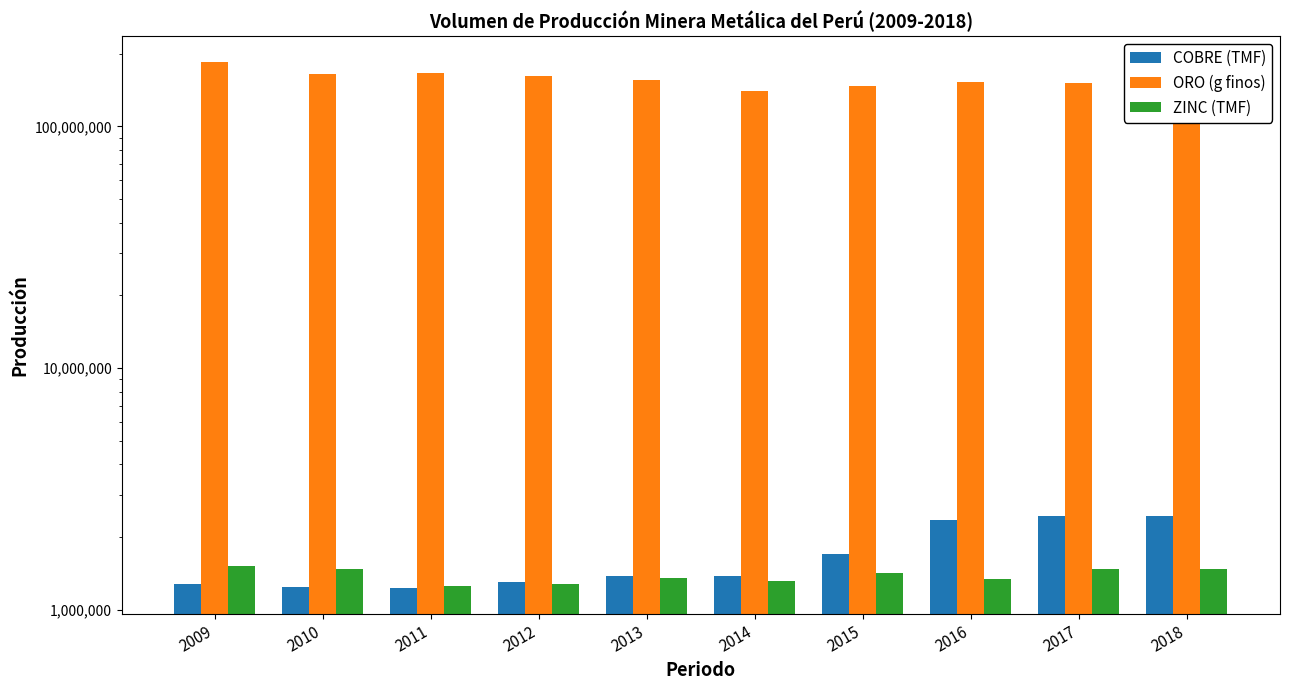

Reading left to right, what are all the values shown in this chart?

COBRE (TMF): 2009=1276249.2	2010=1247184.0	2011=1235345.1	2012=1298761.4	2013=1375640.7	2014=1377642.4	2015=1700814.0	2016=2353858.6	2017=2445584.8	2018=2436950.8
ORO (g finos): 2009=183994714.4	2010=164084409.3	2011=166186737.7	2012=161544686.3	2013=156257425.4	2014=140097028.1	2015=146822906.5	2016=153005897.0	2017=151103938.5	2018=142642543.4
ZINC (TMF): 2009=1512931.1	2010=1470449.7	2011=1256382.6	2012=1281282.4	2013=1351273.5	2014=1315475.3	2015=1421513.1	2016=1337081.5	2017=1473072.8	2018=1474673.7